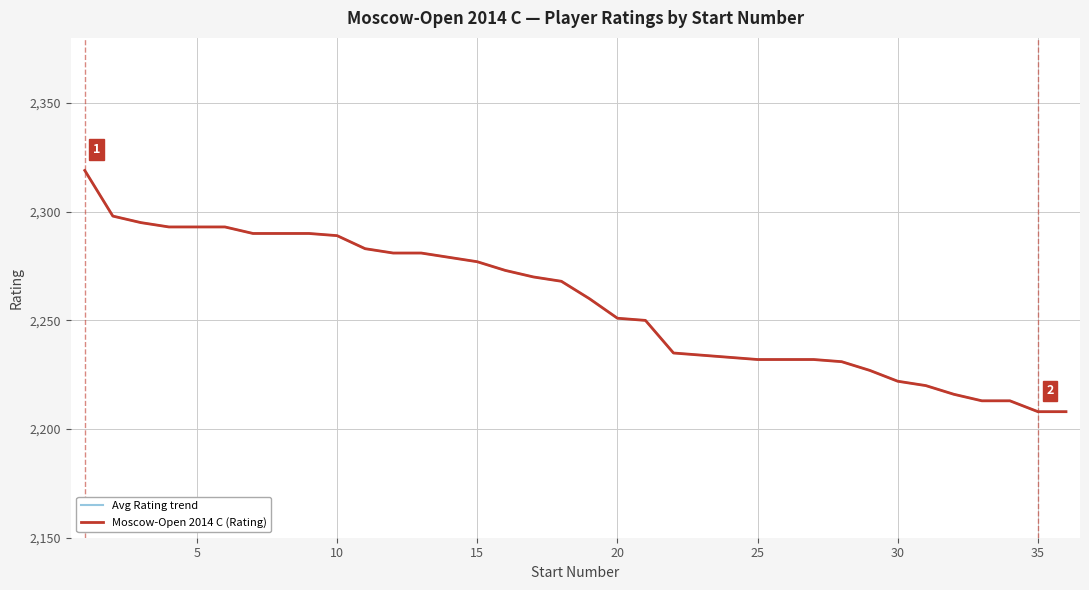

True or false: Avg Rating trend and Moscow-Open 2014 C (Rating) cross at least once.

False